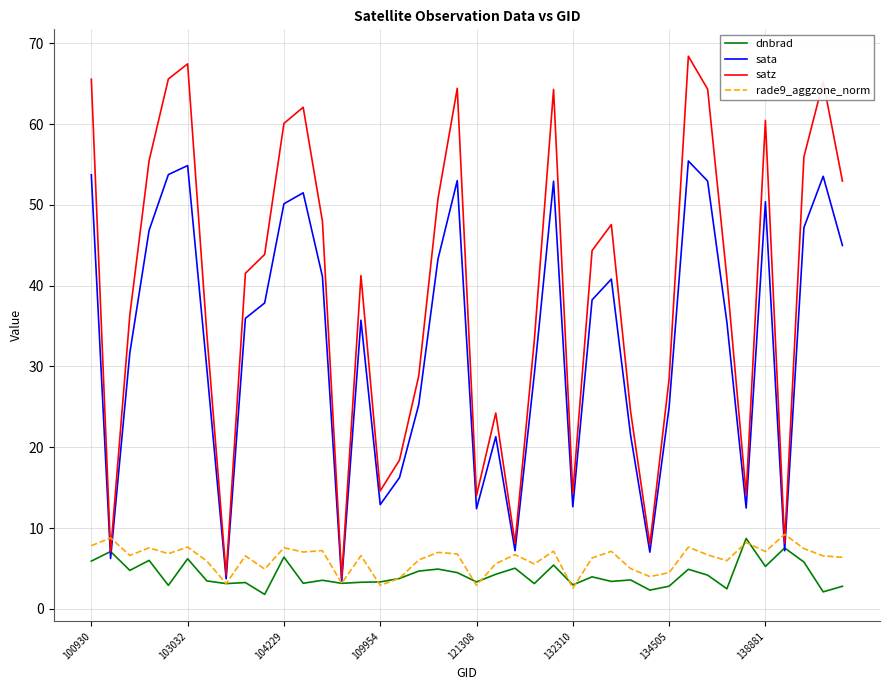

Which series has the widest spread of values?

satz